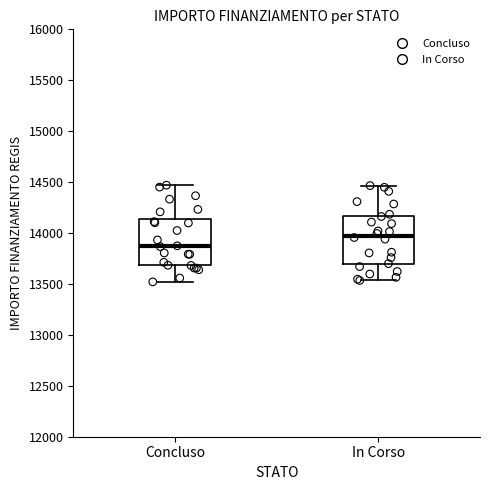

Reading left to right, transcribe this box plot: for each box, give where its median line is, the range the box spans, and where its two whiskers end, as read against the y-axis. The values are not printed on the chart, so give them approximately, as read against the axis.

Concluso: median 13850, box 13700 to 14150, whiskers 13500 to 14450
In Corso: median 14000, box 13700 to 14150, whiskers 13550 to 14450